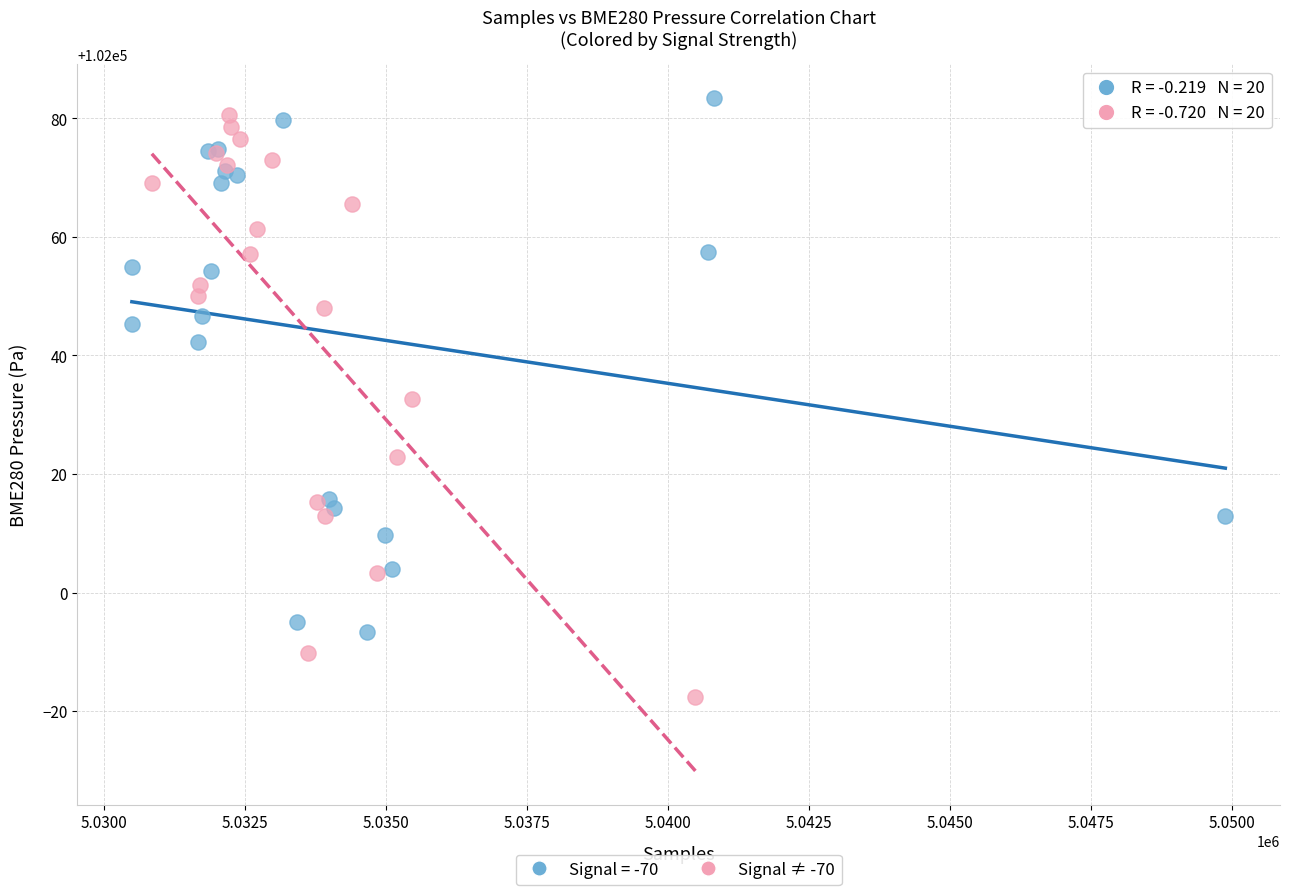

Which series has the widest spread of Y values?

Signal ≠ -70